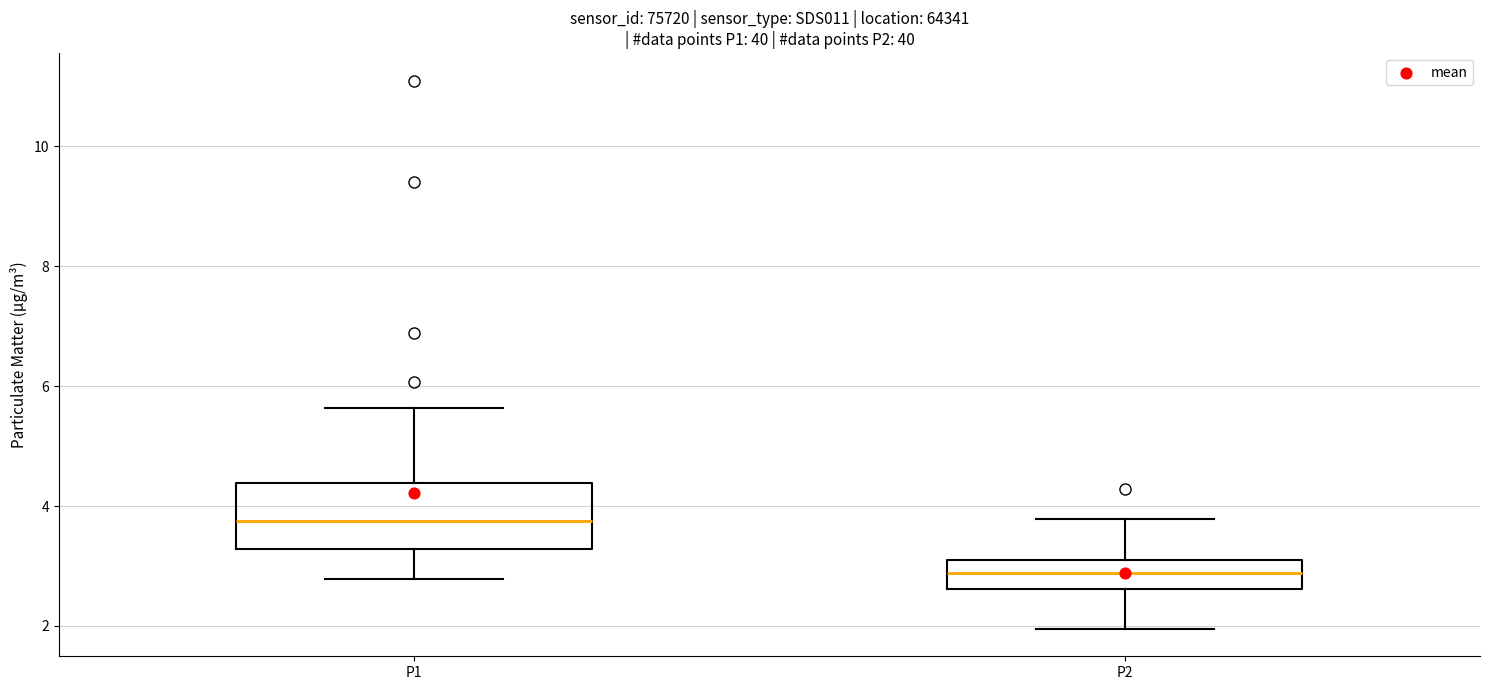

Which box's median line is the highest?

P1